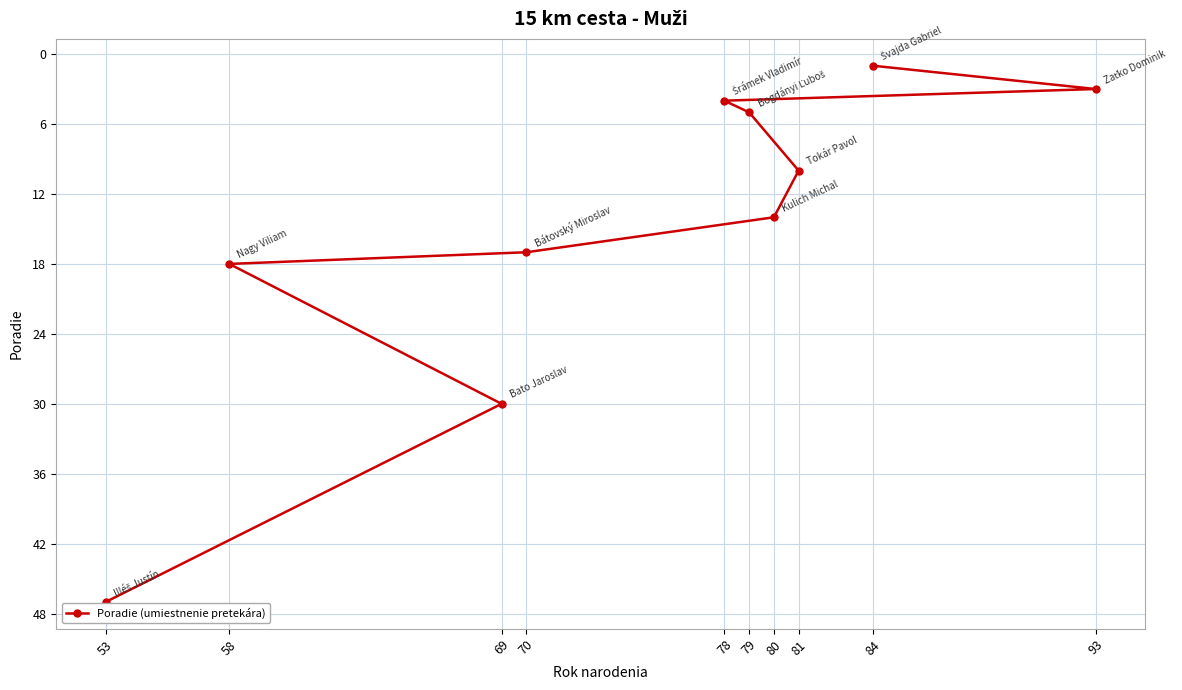

Reading left to right, list all the values displayed in this chart.

53=47	58=18	69=30	70=17	78=4	79=5	80=14	81=10	84=1	93=3